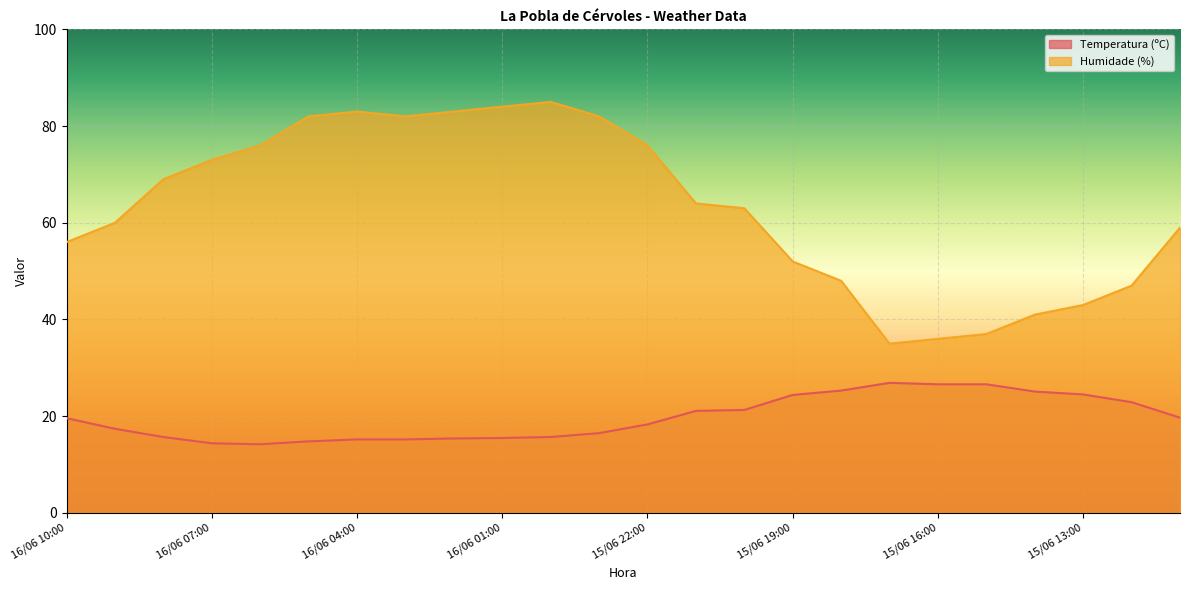

What is the label of the 14th point from the right?

16/06 00:00